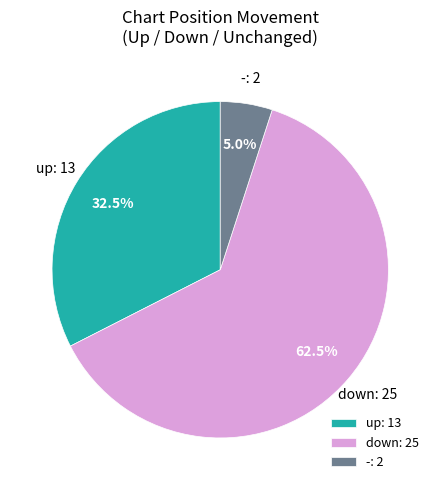

Do - and up together represent more than half of the pie?

No